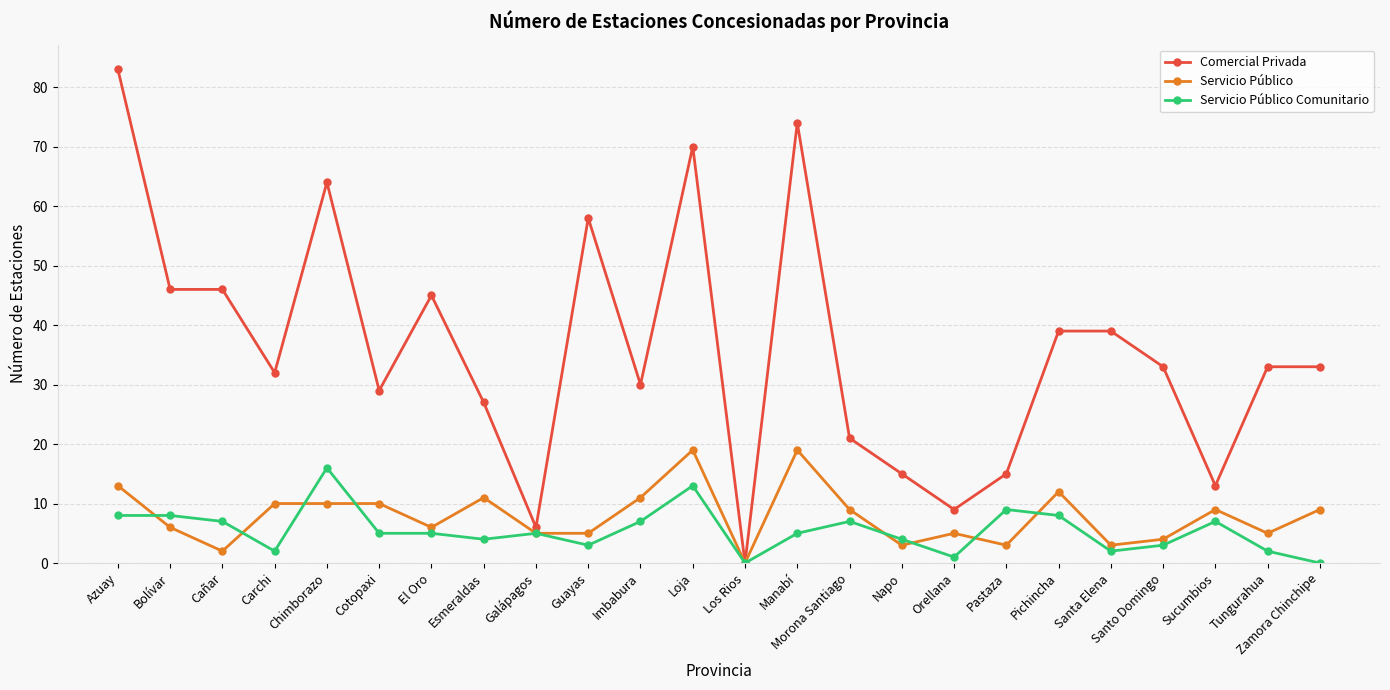

After their last crossing, which series has the higher values: Servicio Público Comunitario or Servicio Público?

Servicio Público